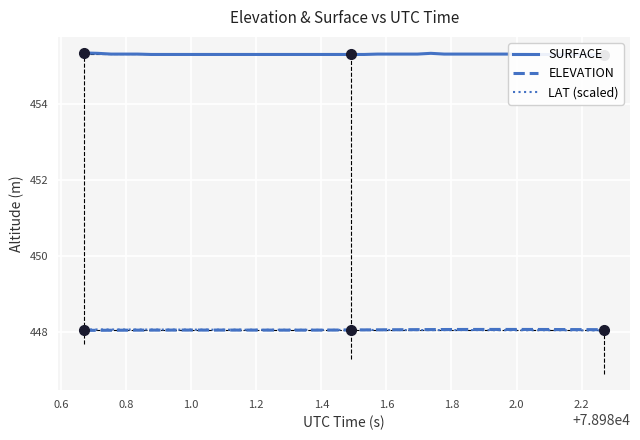

What is the minimum value for LAT (scaled)?

448.0